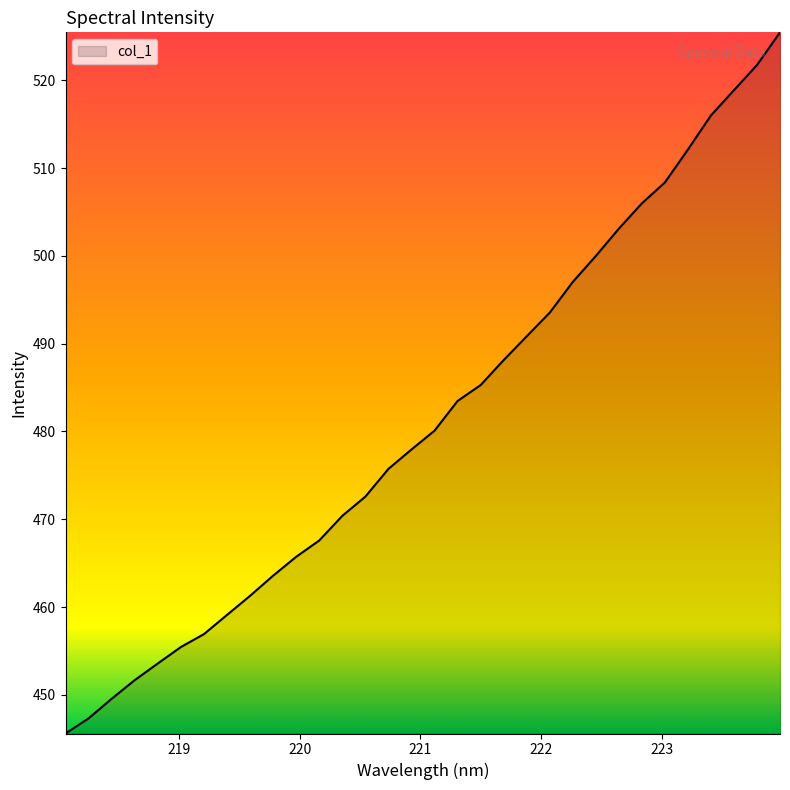

What is the smallest value displayed?

445.6